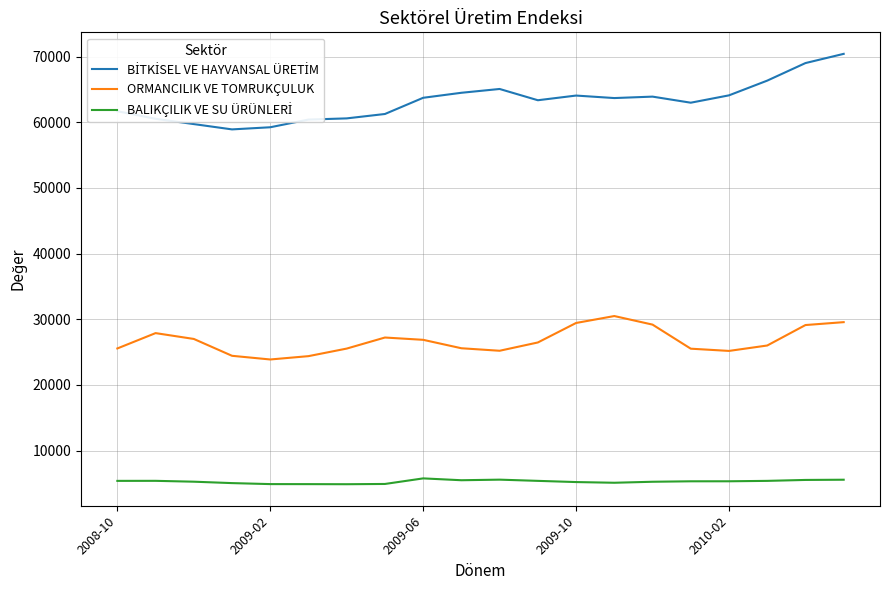

What is the difference between the maximum and minimum values in the ORMANCILIK VE TOMRUKÇULUK series?

6616